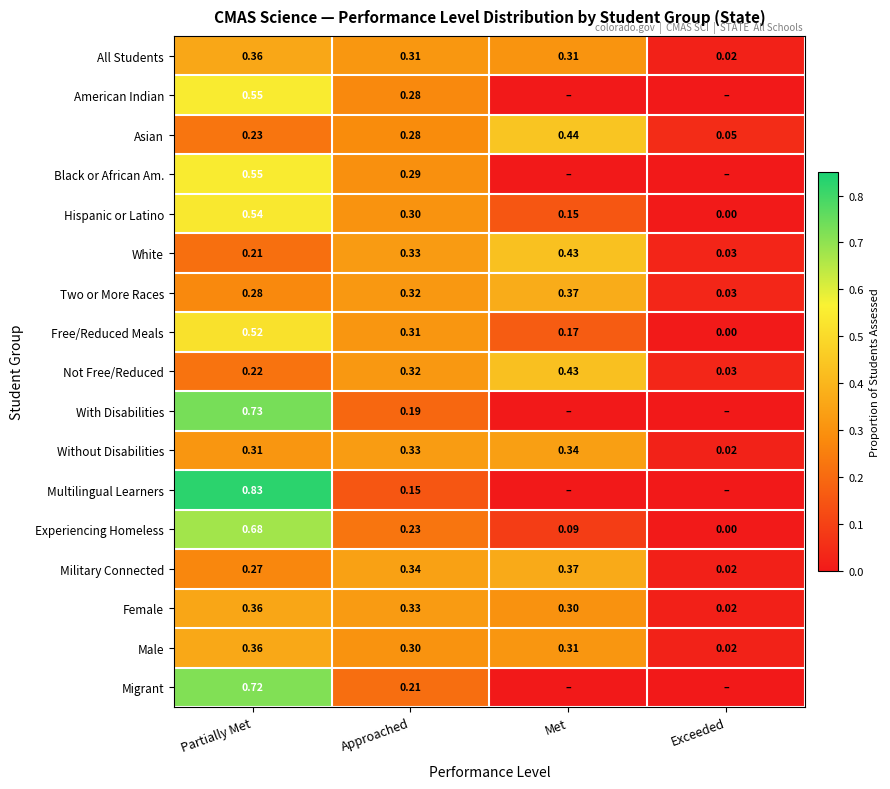

Rank the categories by Not Free/Reduced value from lowest to highest.

Exceeded, Partially Met, Approached, Met